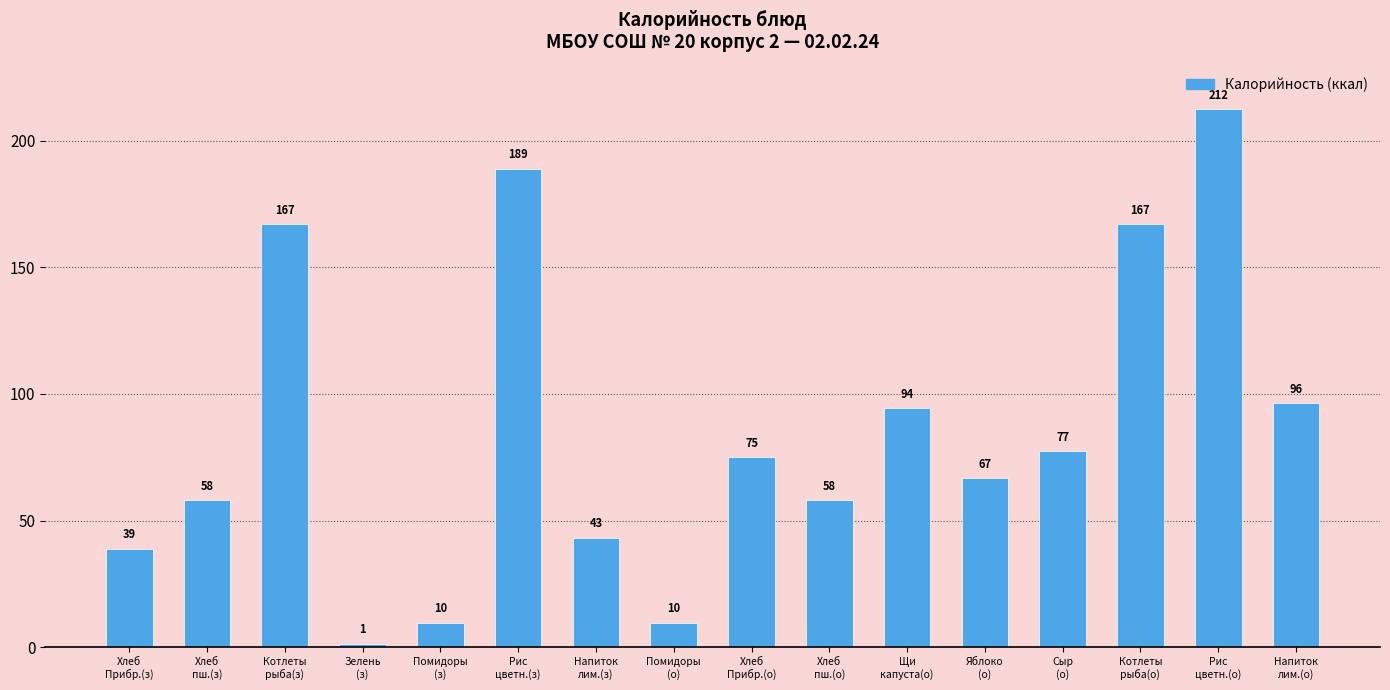

What is the difference between the values at Котлеты
рыба(з) and Рис
цветн.(о)?

45.4